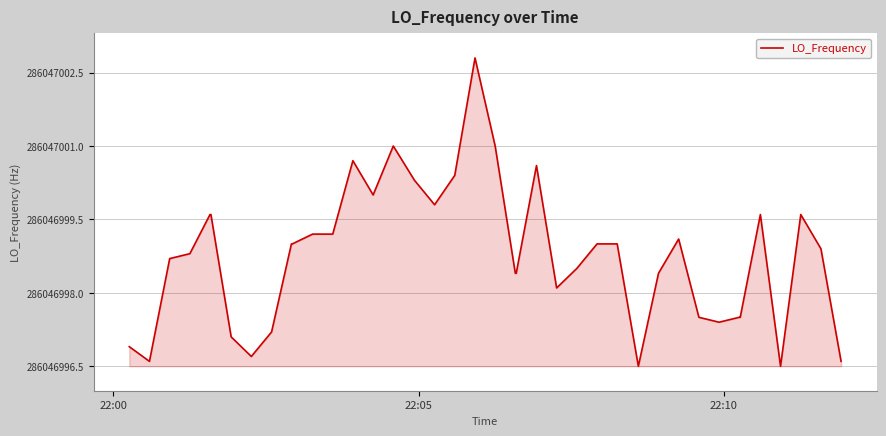

Does the chart have visible grid lines?

Yes